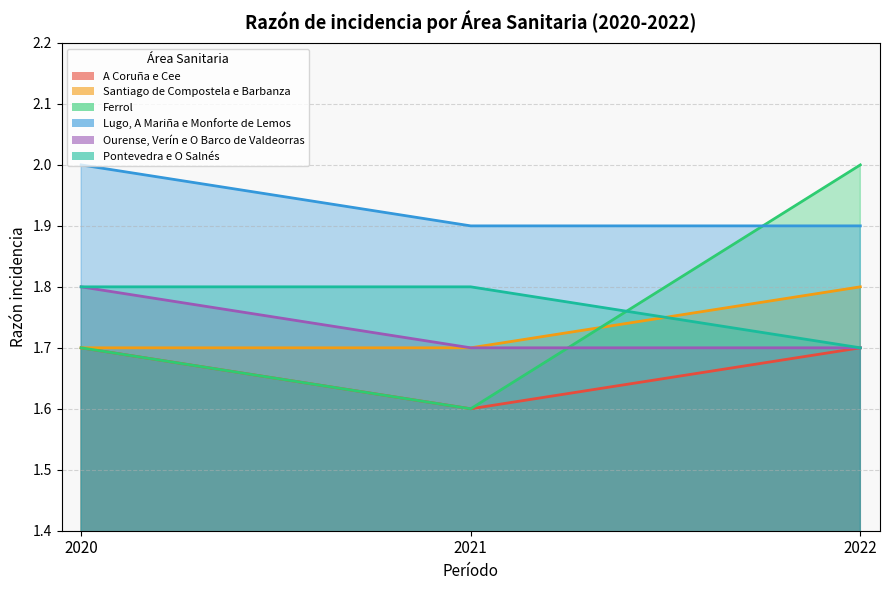

Which series has the widest spread of values?

Ferrol